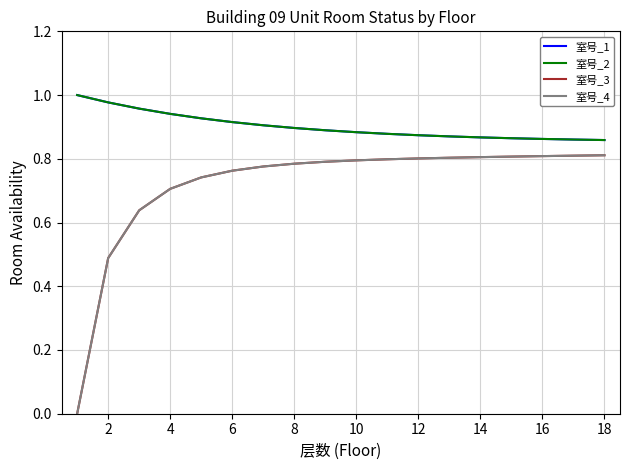

Is this an area chart (filled region under the line)?

No